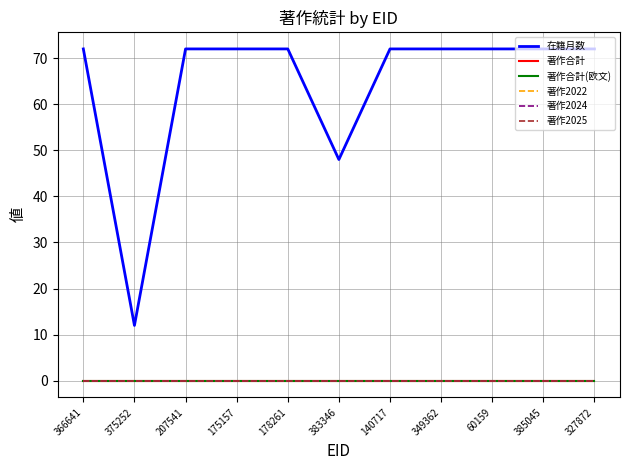

Does the chart display data point markers on the line(s)?

No